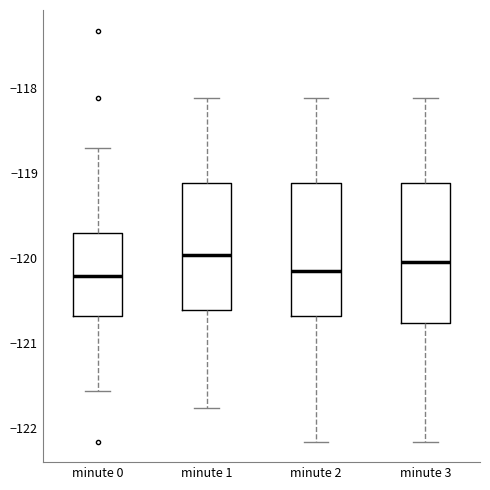

Reading left to right, transcribe this box plot: for each box, give where its median line is, the range the box spans, and where its two whiskers end, as read against the y-axis. The values are not printed on the chart, so give them approximately, as read against the axis.

minute 0: median -120.2, box -120.7 to -119.7, whiskers -121.6 to -118.7
minute 1: median -120.0, box -120.6 to -119.1, whiskers -121.8 to -118.1
minute 2: median -120.1, box -120.7 to -119.1, whiskers -122.2 to -118.1
minute 3: median -120.0, box -120.8 to -119.1, whiskers -122.2 to -118.1